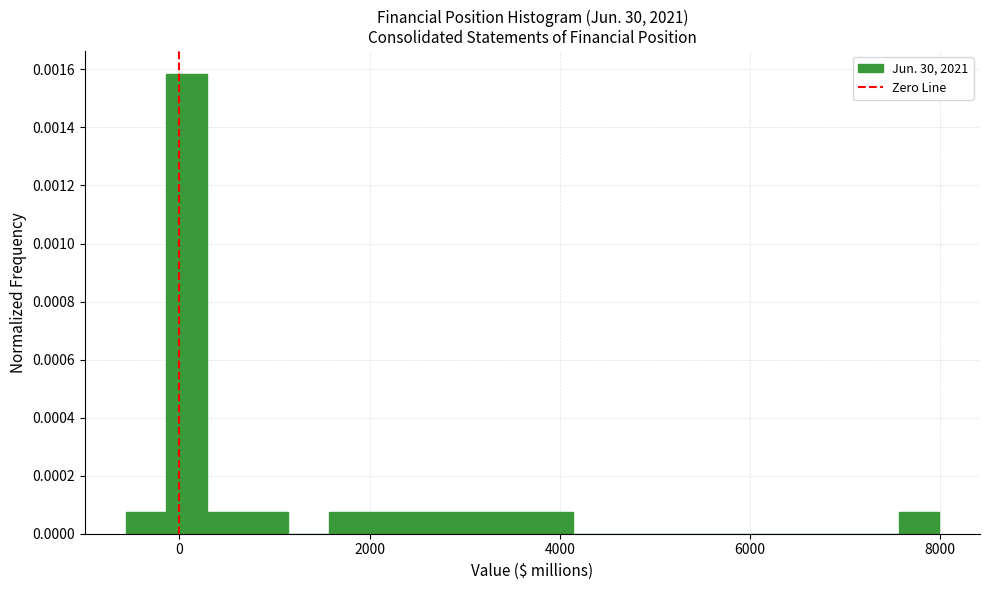

Read against the x-axis, roughly where is the centre of the tallest bar?

0